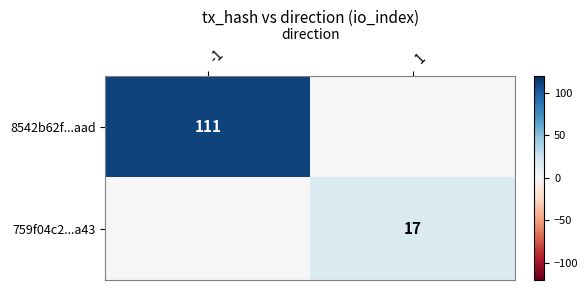

What is the difference between the highest and lowest values at 1?

17